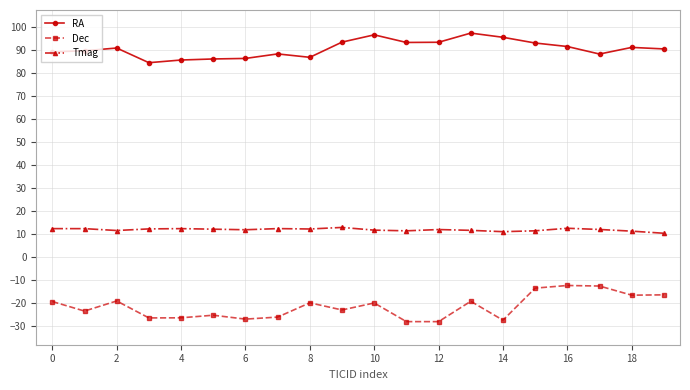

Which series has the largest total across all categories?

RA